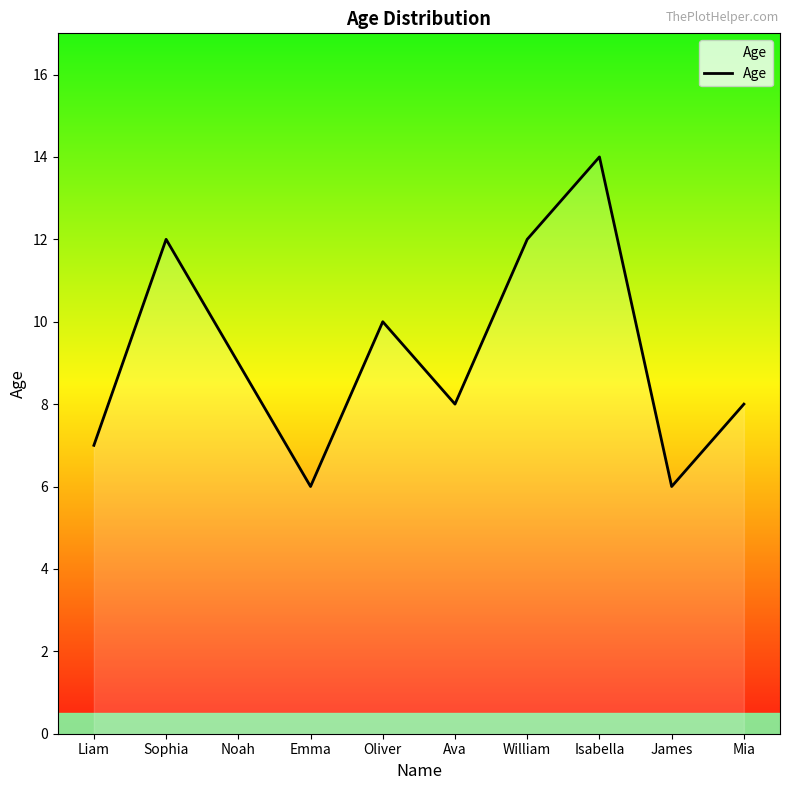

What is the change in value from William to Mia?

-4